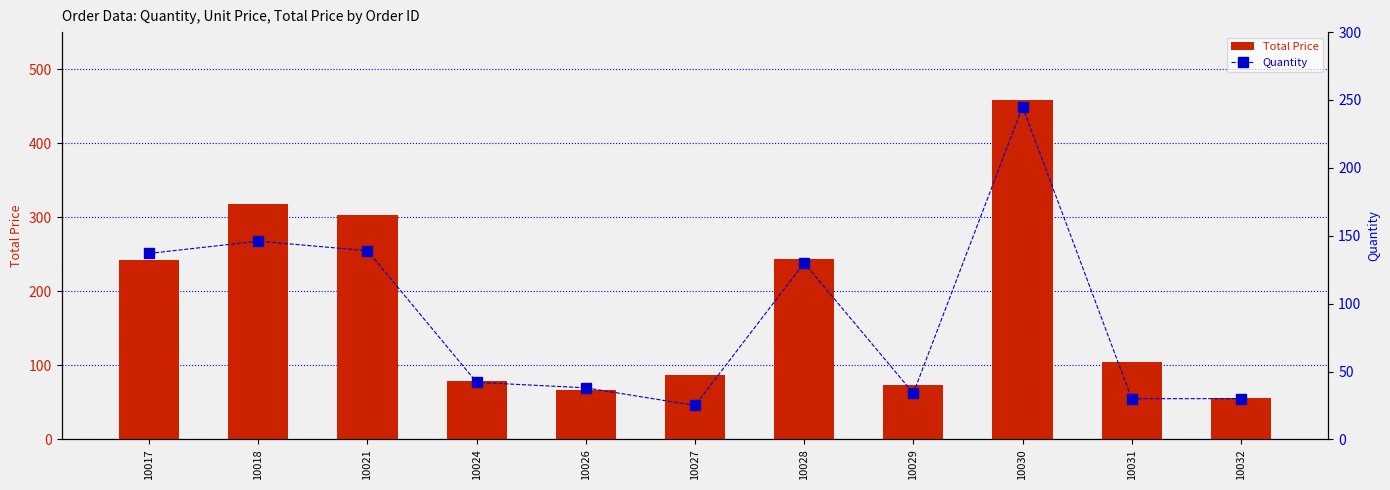

Which series has the largest total across all categories?

Total Price